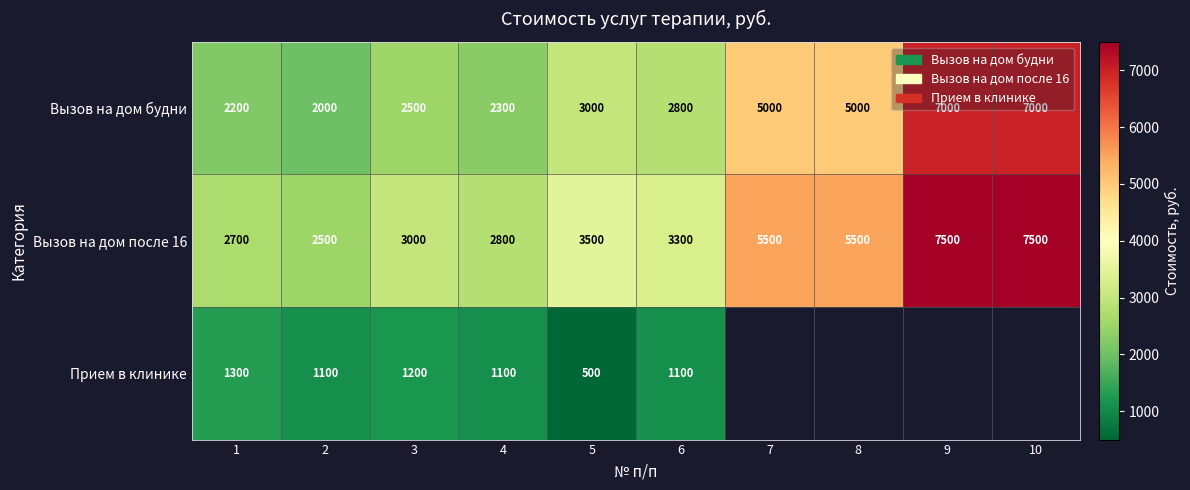

The Вызов на дом после 16 series shows 2800 at 4. True or false?

True